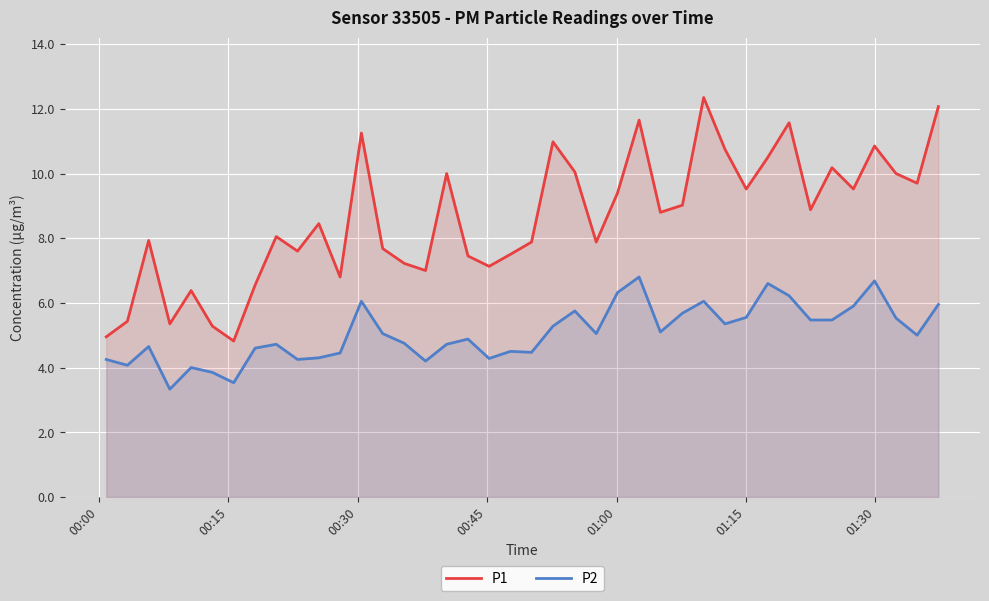

What are all the series names shown in the legend?

P1, P2